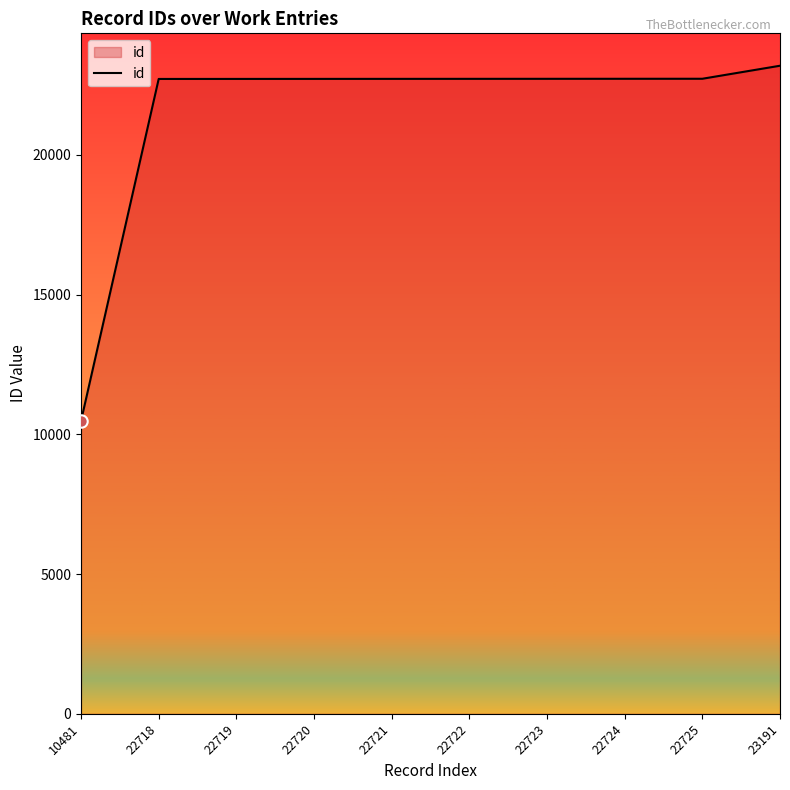

What is the ratio of the value at 10481 to the value at 22720?

0.5